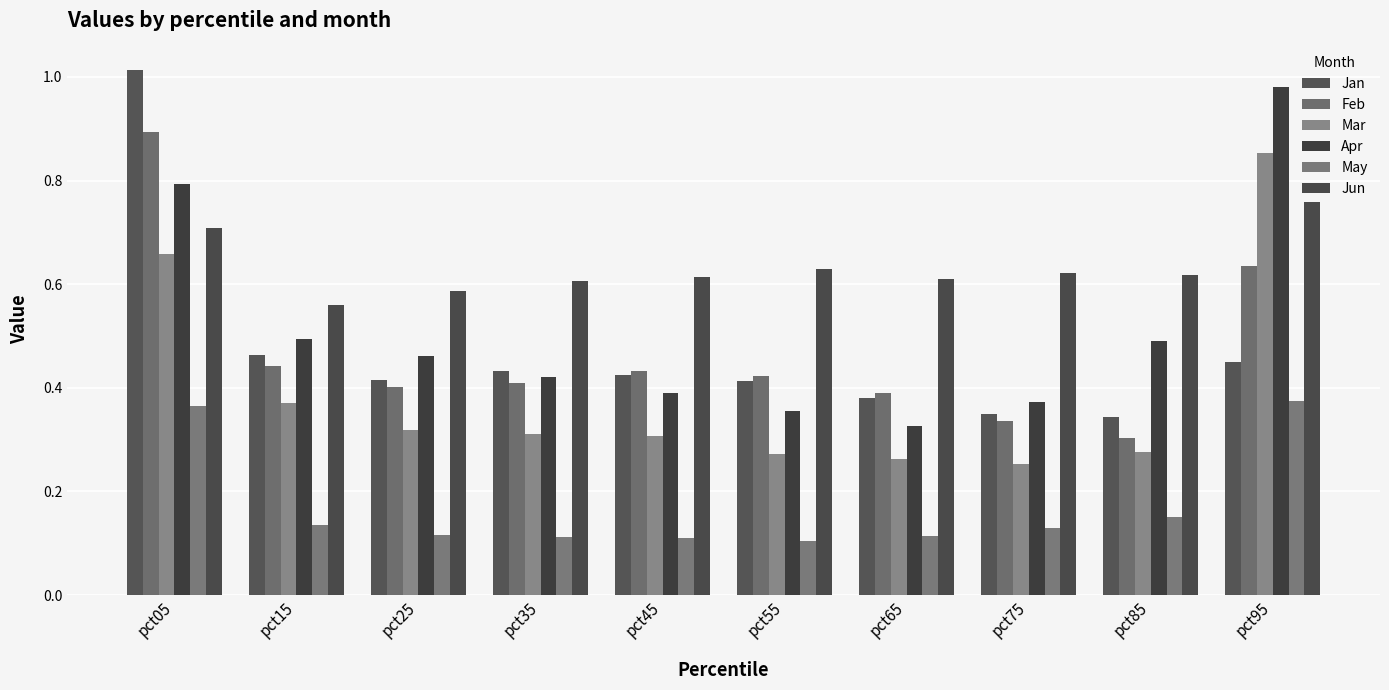

Which label corresponds to the smallest value in the chart?

pct55